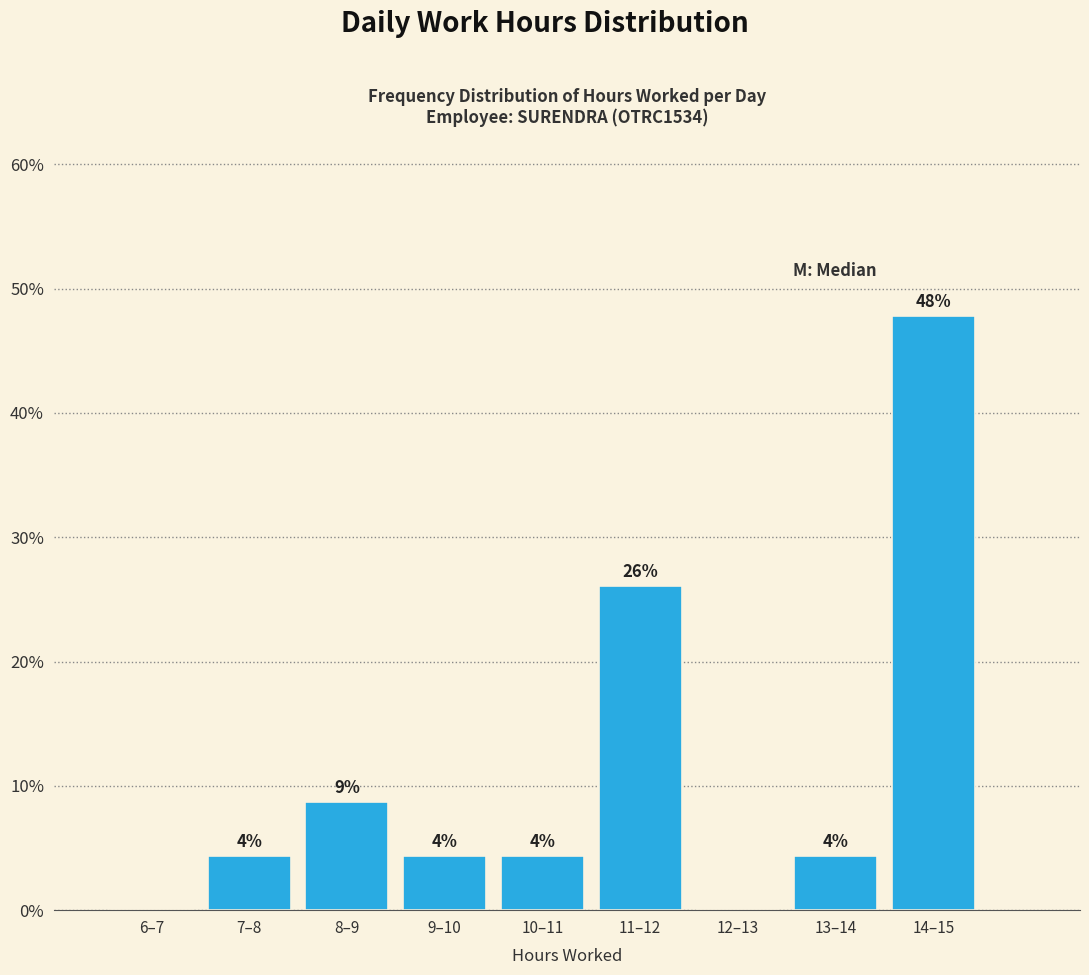

Are the bars horizontal?

No